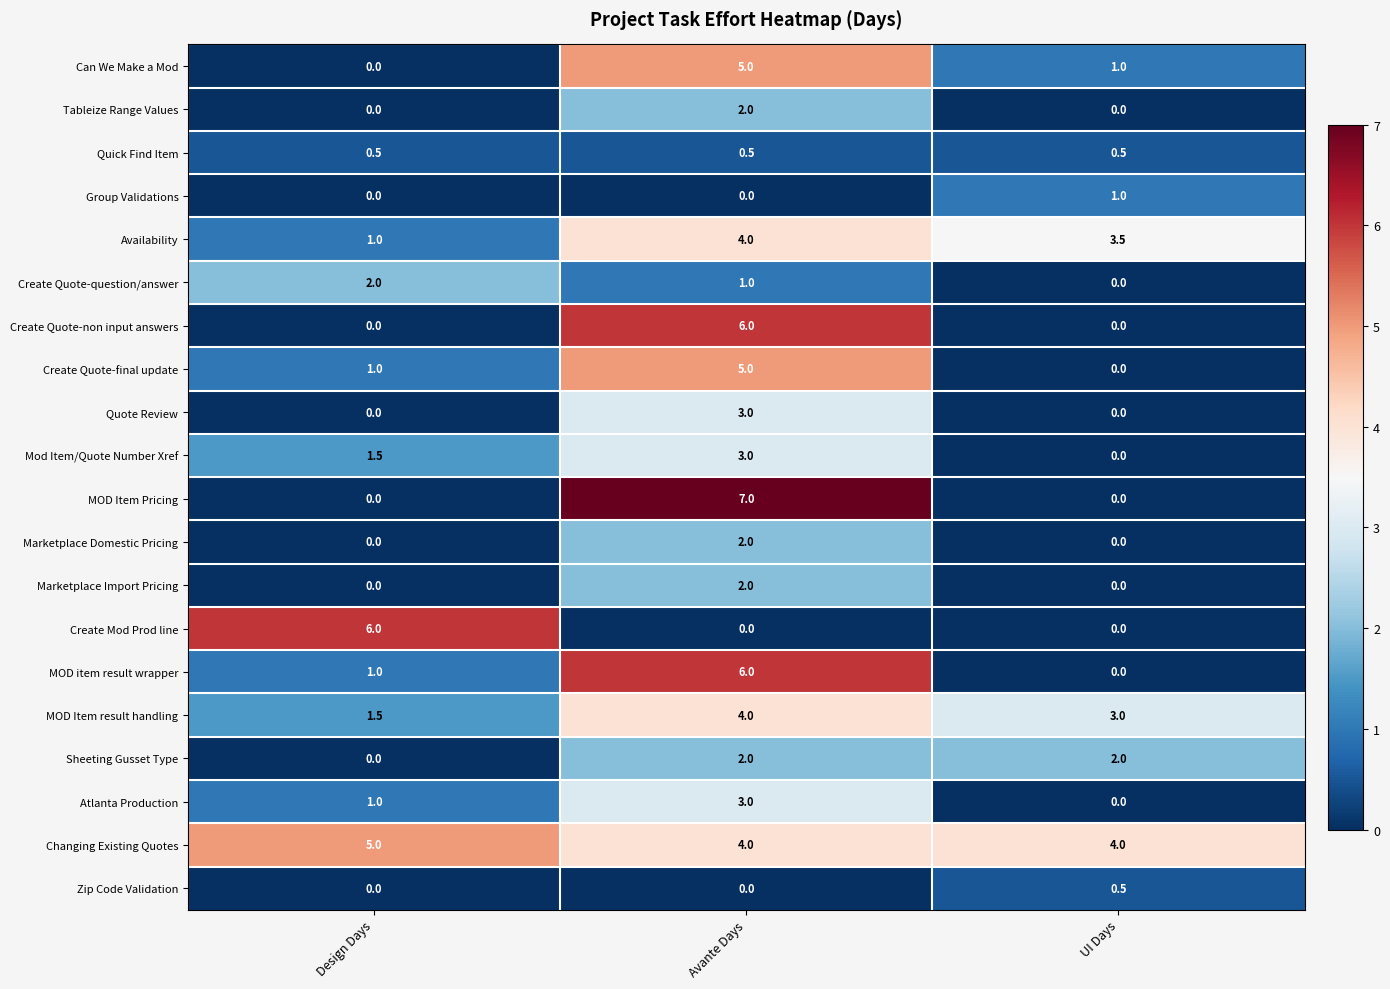

How many series are shown in this chart?

20